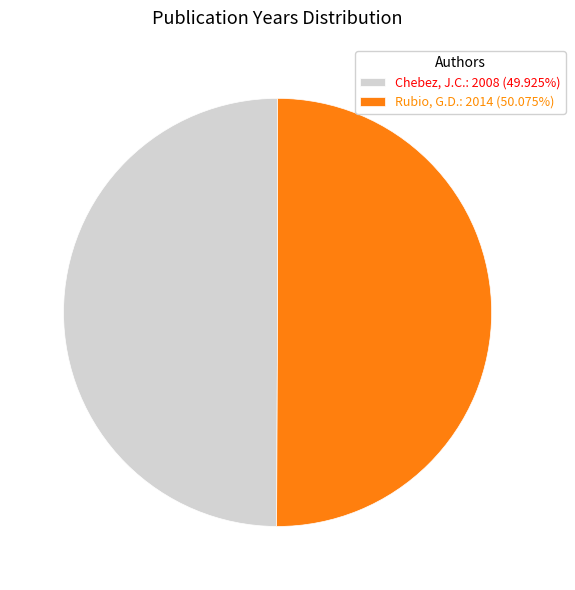

Is it true that Chebez, J.C. is 50% of the pie?

True